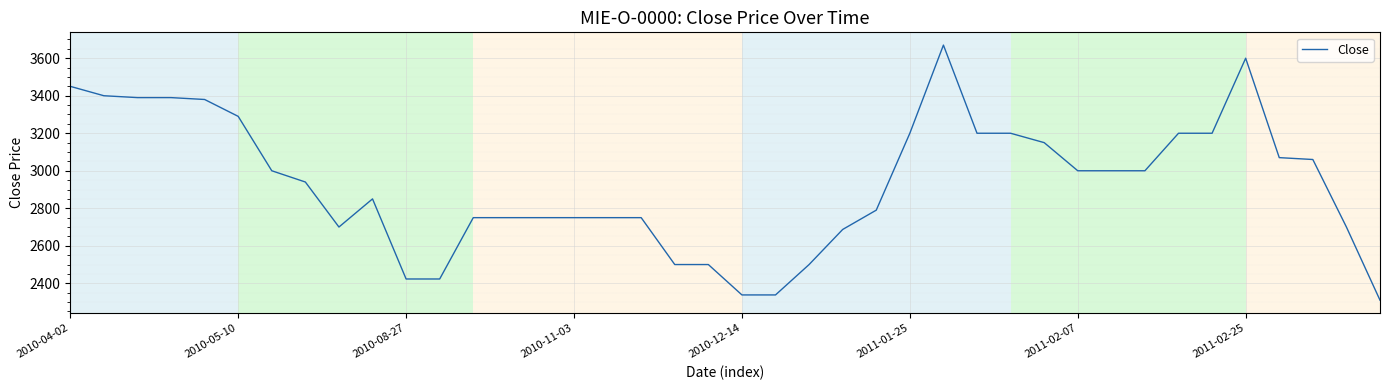

What is the difference between the maximum and minimum values?

1360